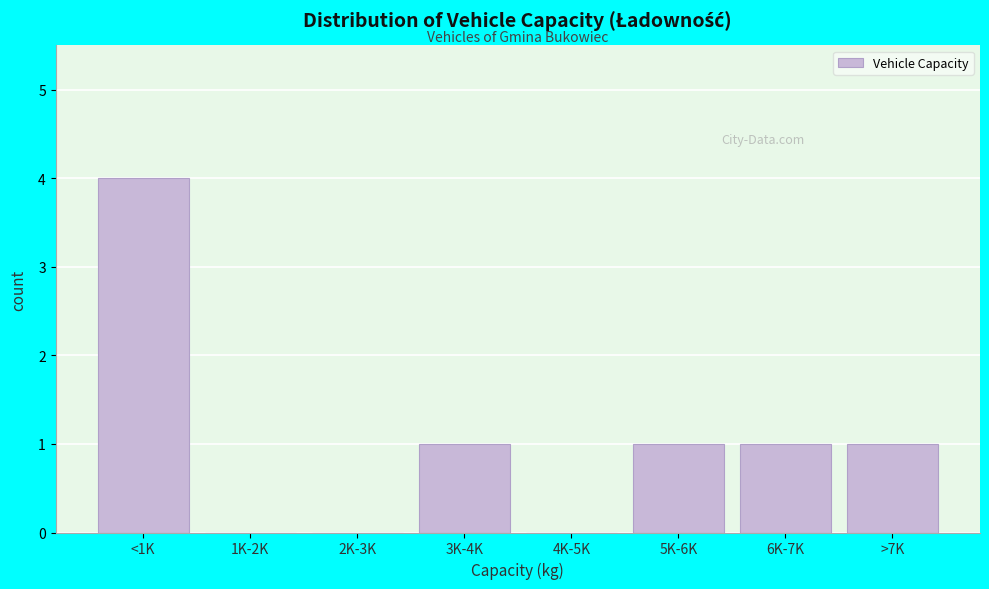

Reading left to right, extract all data points from this chart.

<1K=4	1K-2K=0	2K-3K=0	3K-4K=1	4K-5K=0	5K-6K=1	6K-7K=1	>7K=1